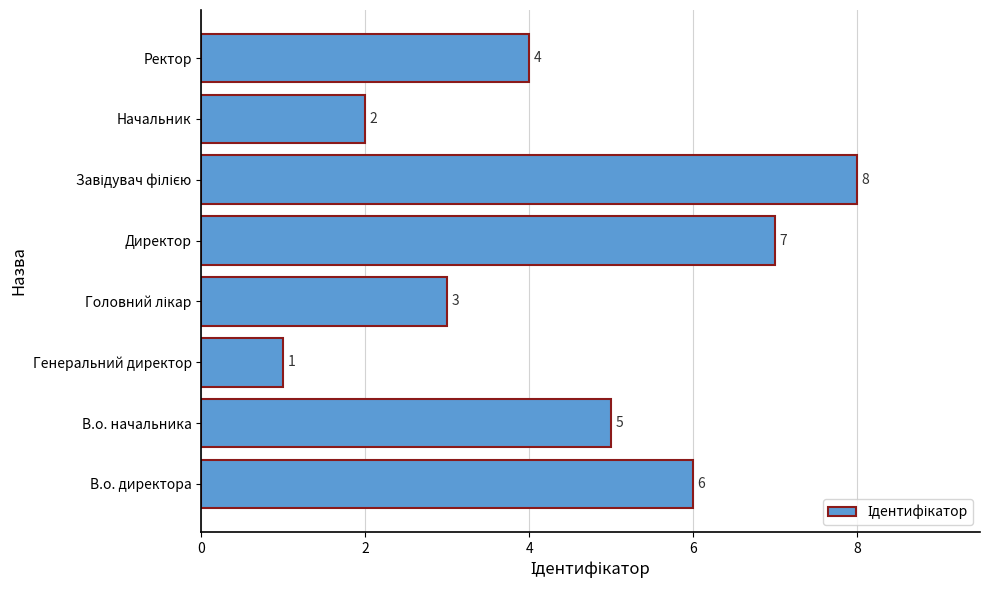

The chart shows a value of 3 at Начальник. True or false?

False